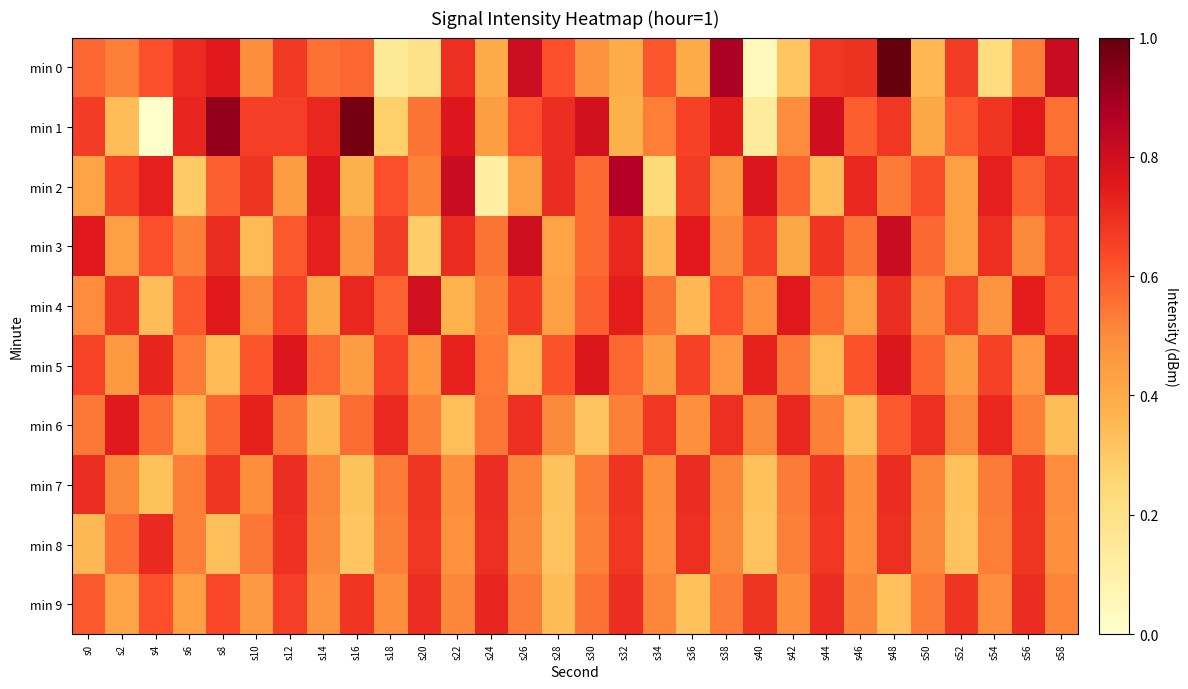

Reading right to left, transcribe all the data shown in this chart.

min 0: s58=-126.5	s56=-131.6	s54=-136.9	s52=-129.2	s50=-134.5	s48=-123.3	s46=-128.7	s44=-128.9	s42=-135.3	s40=-140.0	s38=-125.4	s36=-133.9	s34=-130.1	s32=-134.0	s30=-132.3	s28=-129.9	s26=-126.6	s24=-133.8	s22=-128.6	s20=-137.5	s18=-138.2	s16=-130.7	s14=-131.1	s12=-129.0	s10=-132.2	s8=-127.6	s6=-128.4	s4=-129.9	s2=-131.5	s0=-130.7
min 1: s58=-131.1	s56=-127.5	s54=-128.9	s52=-130.2	s50=-133.7	s48=-128.9	s46=-130.4	s44=-126.8	s42=-132.1	s40=-138.4	s38=-127.8	s36=-129.3	s34=-131.6	s32=-134.2	s30=-126.9	s28=-128.5	s26=-129.9	s24=-133.1	s22=-127.5	s20=-131.2	s18=-135.9	s16=-123.7	s14=-128.2	s12=-129.2	s10=-129.2	s8=-124.6	s6=-128.2	s4=-140.8	s2=-134.9	s0=-129.2
min 2: s58=-128.7	s56=-130.5	s54=-127.9	s52=-133.2	s50=-129.8	s48=-131.4	s46=-128.2	s44=-134.9	s42=-130.7	s40=-127.3	s38=-132.8	s36=-129.1	s34=-136.5	s32=-125.7	s30=-130.9	s28=-128.4	s26=-133.2	s24=-138.9	s22=-126.5	s20=-131.7	s18=-129.9	s16=-134.2	s14=-127.4	s12=-133.0	s10=-128.8	s8=-130.5	s6=-135.6	s4=-127.9	s2=-129.3	s0=-133.4
min 3: s58=-129.4	s56=-131.9	s54=-128.6	s52=-133.2	s50=-130.8	s48=-126.5	s46=-131.2	s44=-128.9	s42=-133.7	s40=-129.3	s38=-132.0	s36=-127.7	s34=-134.6	s32=-128.2	s30=-130.9	s28=-133.4	s26=-126.8	s24=-131.2	s22=-128.4	s20=-135.8	s18=-129.1	s16=-132.5	s14=-127.9	s12=-130.2	s10=-134.7	s8=-128.4	s6=-131.5	s4=-129.9	s2=-133.2	s0=-127.7
min 4: s58=-130.2	s56=-127.9	s54=-132.5	s52=-129.2	s50=-131.9	s48=-128.5	s46=-133.2	s44=-130.9	s42=-127.5	s40=-132.2	s38=-129.9	s36=-134.6	s34=-131.2	s32=-127.9	s30=-130.5	s28=-133.2	s26=-129.0	s24=-131.7	s22=-134.3	s20=-126.9	s18=-130.6	s16=-128.2	s14=-133.7	s12=-129.4	s10=-131.9	s8=-127.5	s6=-130.2	s4=-134.9	s2=-128.7	s0=-132.1
min 5: s58=-128.0	s56=-132.7	s54=-129.3	s52=-133.0	s50=-130.7	s48=-127.3	s46=-130.0	s44=-134.7	s42=-131.4	s40=-128.0	s38=-132.7	s36=-129.4	s34=-133.0	s32=-130.7	s30=-127.4	s28=-130.1	s26=-134.7	s24=-131.4	s22=-128.1	s20=-132.7	s18=-129.4	s16=-133.1	s14=-130.7	s12=-127.4	s10=-130.1	s8=-134.8	s6=-131.4	s4=-128.1	s2=-132.8	s0=-129.4
min 6: s58=-134.9	s56=-131.6	s54=-128.2	s52=-131.9	s50=-128.6	s48=-130.2	s46=-134.9	s44=-131.6	s42=-128.2	s40=-131.9	s38=-128.6	s36=-132.3	s34=-128.9	s32=-131.6	s30=-135.3	s28=-131.9	s26=-128.6	s24=-131.3	s22=-134.9	s20=-131.6	s18=-128.3	s16=-131.0	s14=-134.6	s12=-131.3	s10=-128.0	s8=-130.6	s6=-134.3	s4=-131.0	s2=-127.7	s0=-131.3
min 7: s58=-132.1	s56=-128.8	s54=-131.4	s52=-135.1	s50=-131.8	s48=-128.5	s46=-132.1	s44=-128.8	s42=-131.5	s40=-135.1	s38=-131.8	s36=-128.5	s34=-132.2	s32=-128.8	s30=-131.5	s28=-135.2	s26=-131.8	s24=-128.5	s22=-132.2	s20=-128.8	s18=-131.5	s16=-135.2	s14=-131.8	s12=-128.5	s10=-132.2	s8=-128.9	s6=-131.5	s4=-135.2	s2=-131.9	s0=-128.5
min 8: s58=-132.2	s56=-128.9	s54=-131.6	s52=-135.2	s50=-131.9	s48=-128.6	s46=-132.2	s44=-128.9	s42=-131.6	s40=-135.2	s38=-131.9	s36=-128.6	s34=-132.3	s32=-128.9	s30=-131.6	s28=-135.3	s26=-131.9	s24=-128.6	s22=-132.3	s20=-128.9	s18=-131.6	s16=-135.3	s14=-132.0	s12=-128.6	s10=-131.3	s8=-135.0	s6=-131.6	s4=-128.3	s2=-131.0	s0=-134.7
min 9: s58=-131.8	s56=-128.4	s54=-132.1	s52=-128.8	s50=-131.5	s48=-135.1	s46=-131.8	s44=-128.5	s42=-132.1	s40=-128.8	s38=-131.5	s36=-135.2	s34=-131.8	s32=-128.5	s30=-131.2	s28=-134.8	s26=-131.5	s24=-128.2	s22=-131.8	s20=-128.5	s18=-132.2	s16=-128.8	s14=-132.5	s12=-129.2	s10=-132.9	s8=-129.5	s6=-133.2	s4=-129.9	s2=-133.5	s0=-130.2